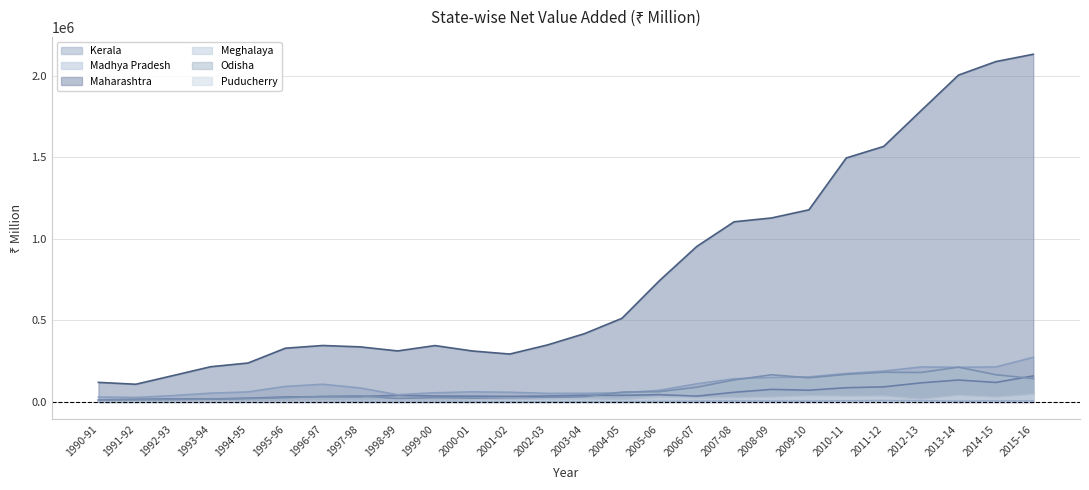

At which category does Meghalaya reach its first local peak?

1992-93